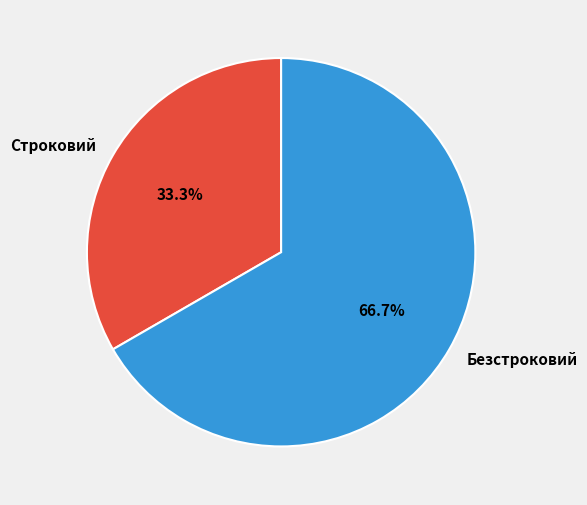

Does Строковий represent more than half of the total?

No